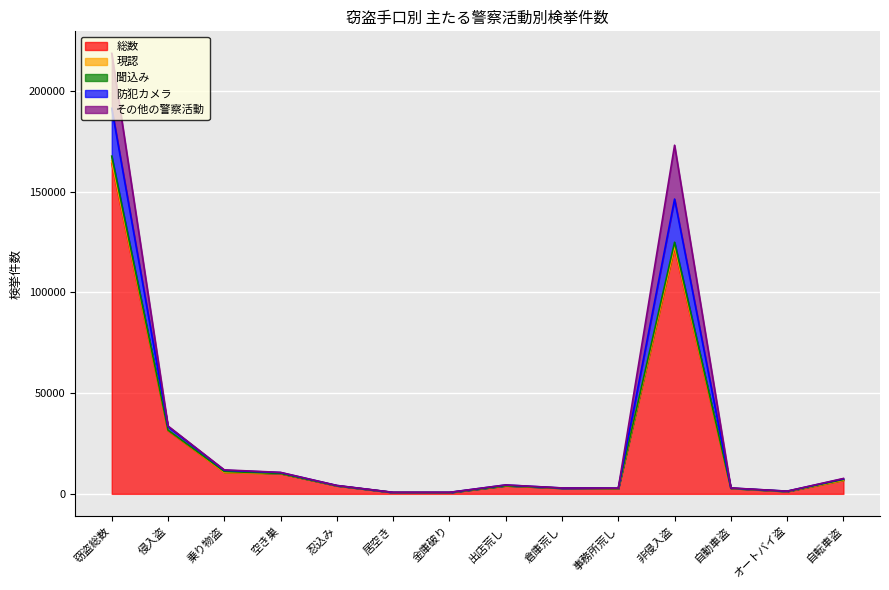

List the labels in order of 聞込み value, smallest first.

居空き, 金庫破り, オートバイ盗, 事務所荒し, 自動車盗, 倉庫荒し, 忍込み, 出店荒し, 自転車盗, 空き巣, 乗り物盗, 侵入盗, 非侵入盗, 窃盗総数